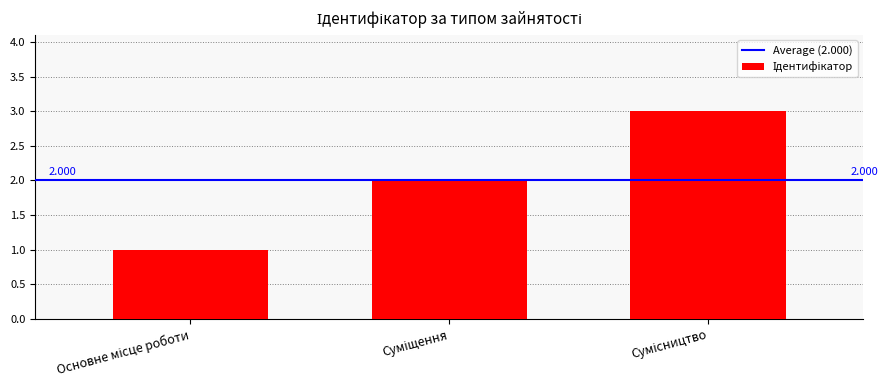

Are the bars grouped side by side (vs. stacked)?

No